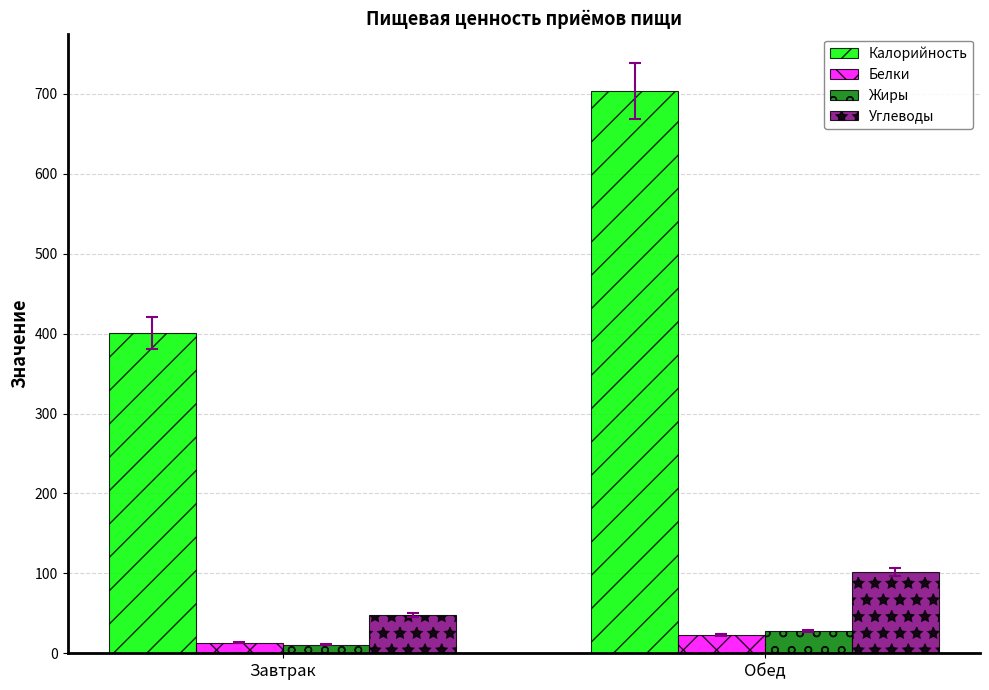

Which series has the largest total across all categories?

Калорийность